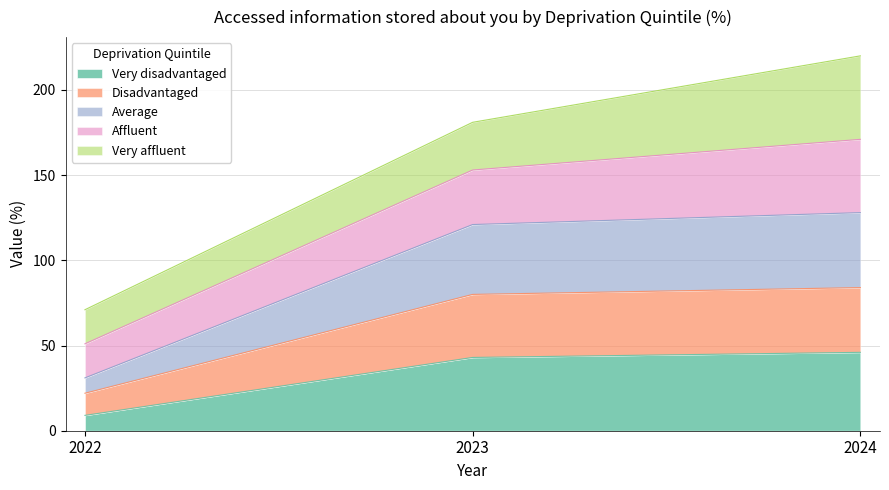

What is the minimum value for Very disadvantaged?

9